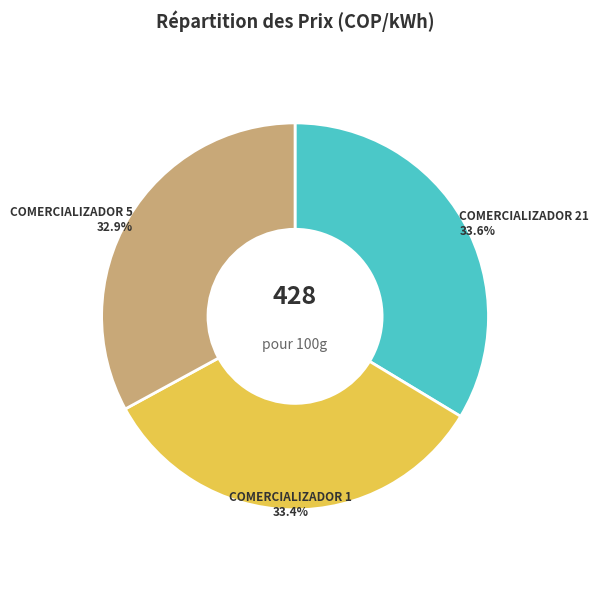

To the nearest percent, what is the average slice percentage?

33%